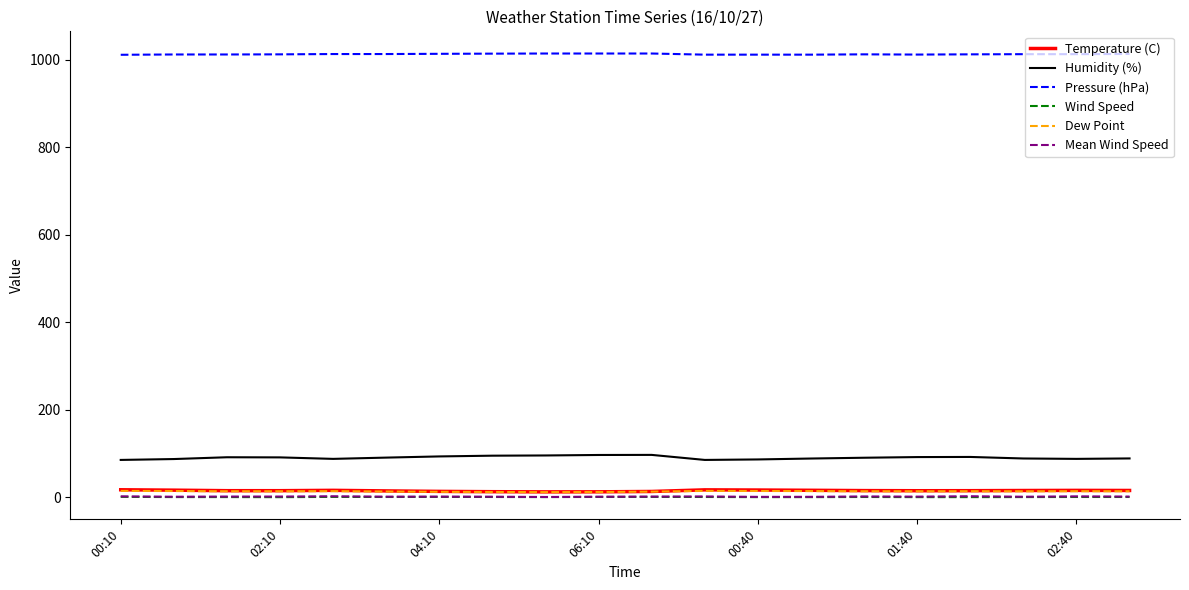

True or false: Wind Speed and Humidity (%) intersect in this chart.

False